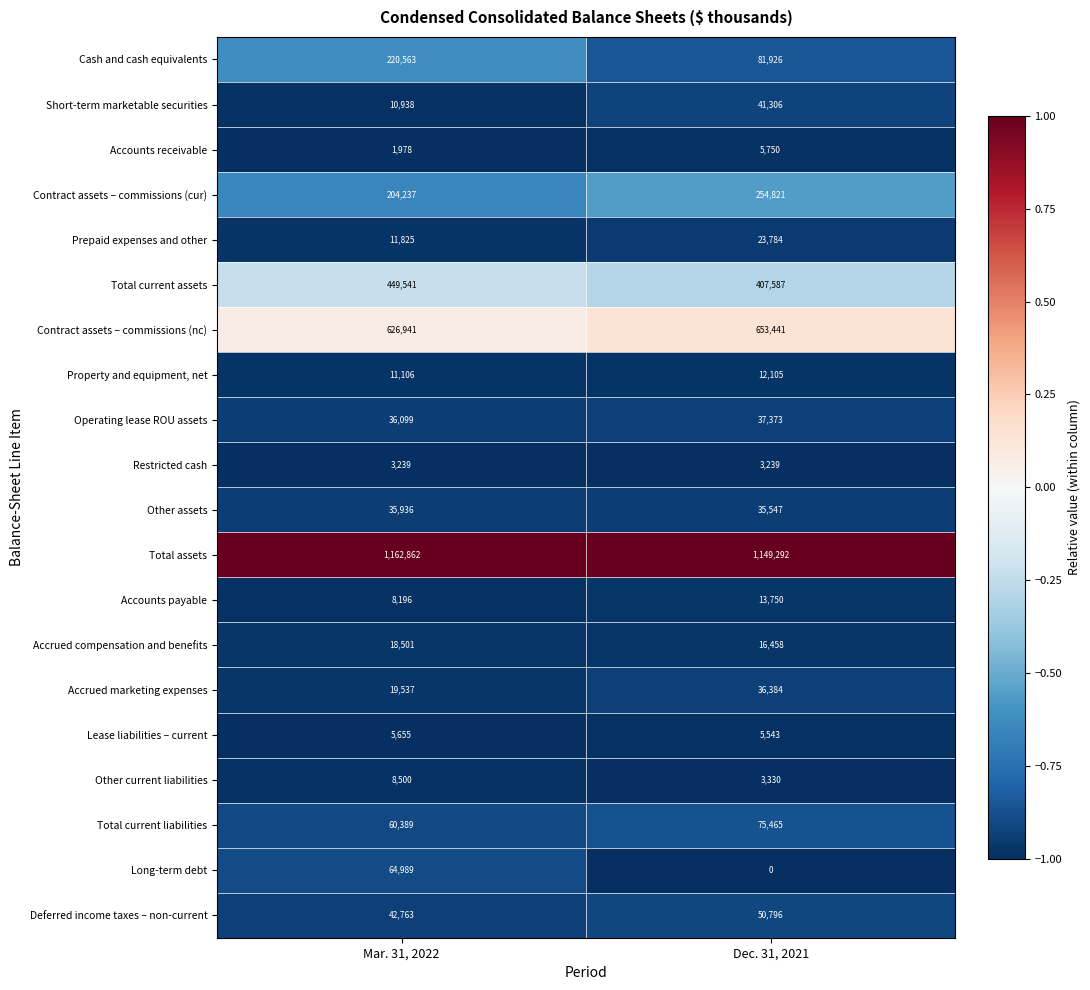

What is the sum of the Contract assets – commissions (nc) values at Dec. 31, 2021 and Mar. 31, 2022?

1280382